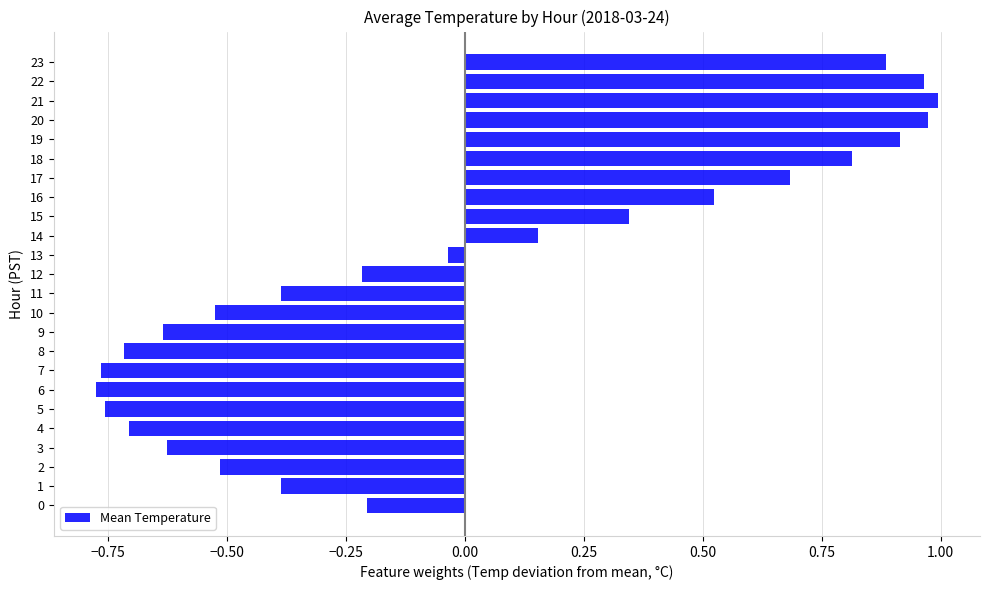

Which has a higher value, 8 or 19?

19